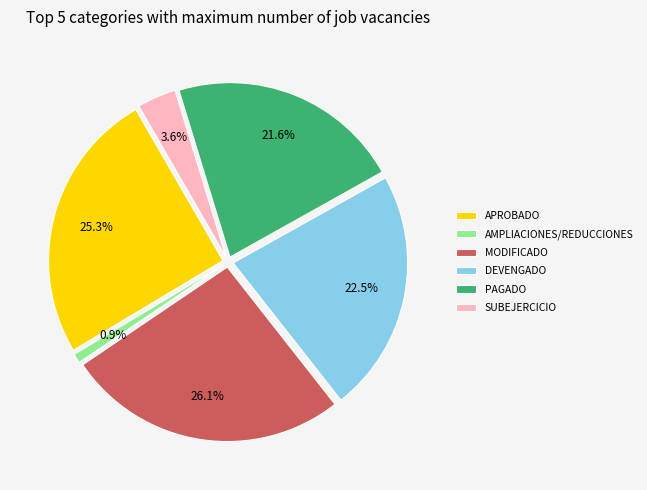

Which slice is the largest?

MODIFICADO